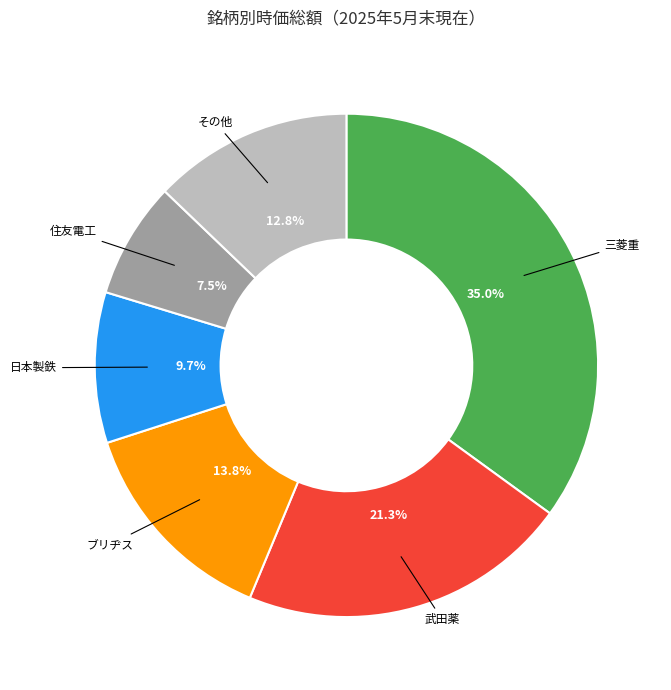

Does any single category account for the majority?

No